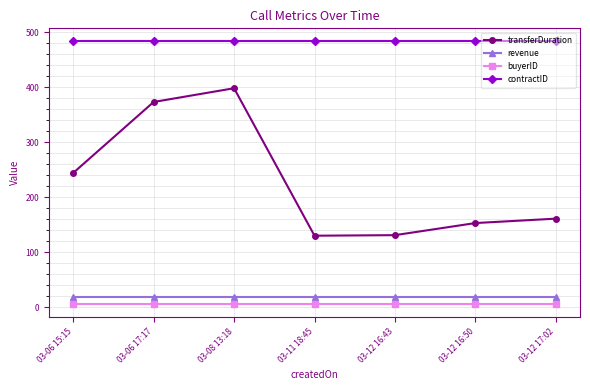

True or false: contractID and buyerID cross at least once.

False